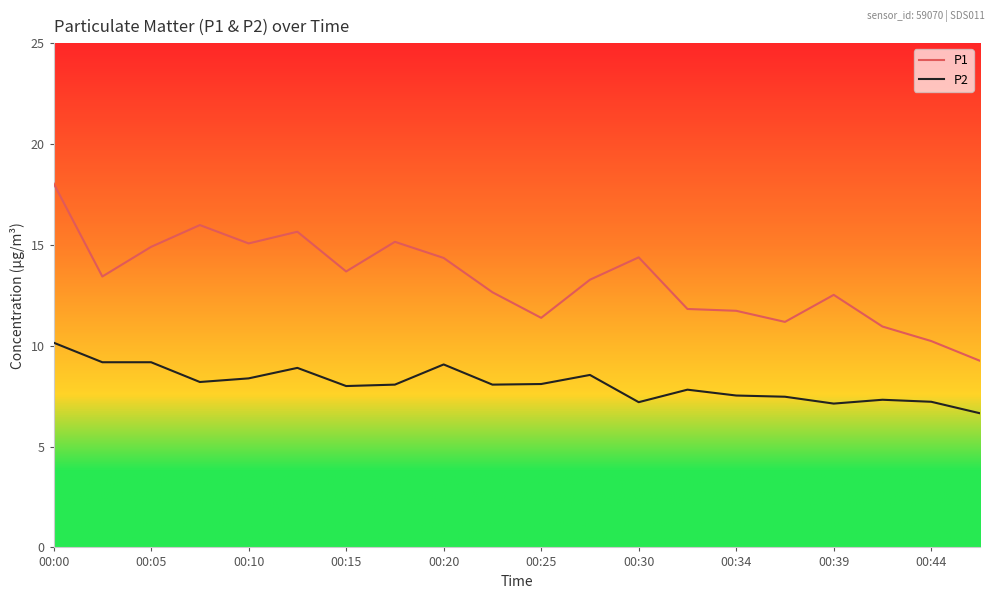

What is the maximum value for P2?

10.2